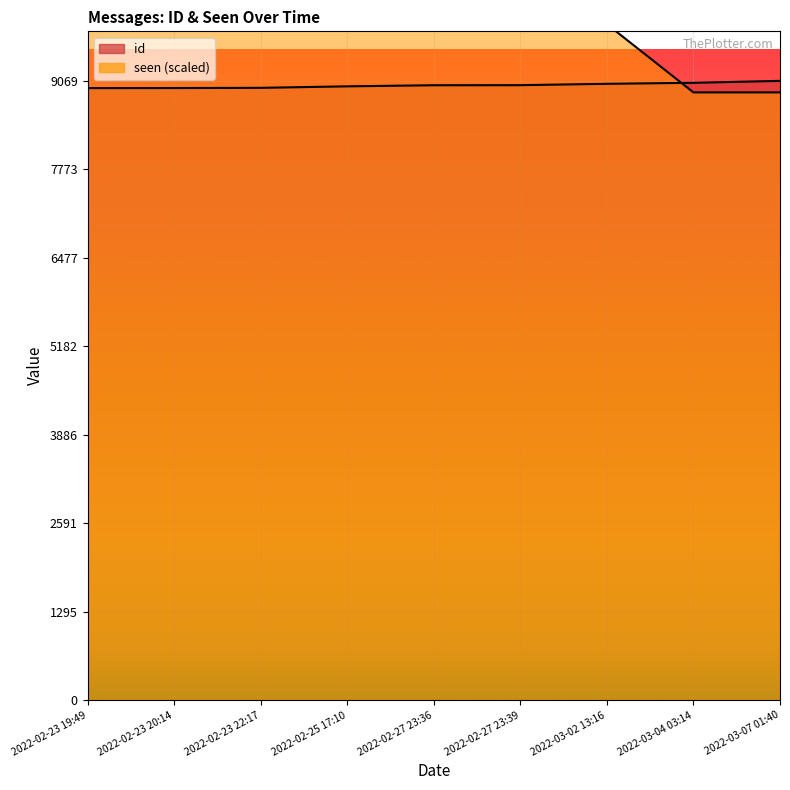

What is the difference between the maximum and second lowest values in the seen series?

1000